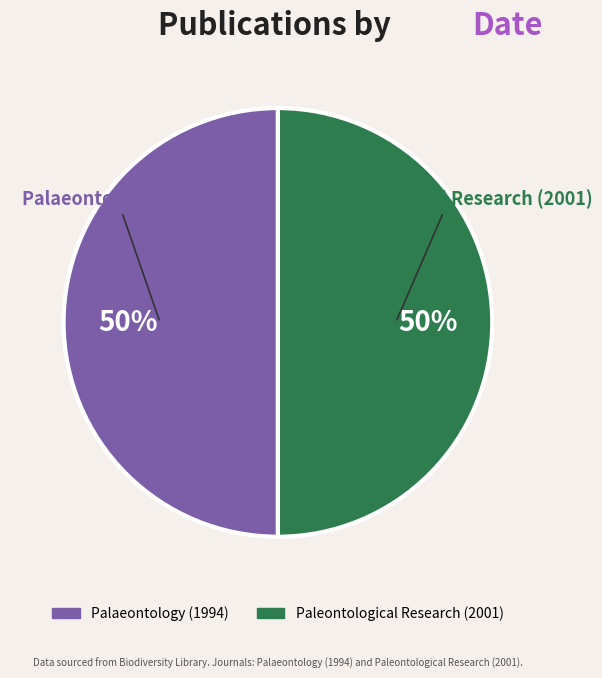

Approximately how many times larger is the value at Palaeontology (1994) compared to Paleontological Research (2001)?

1.0